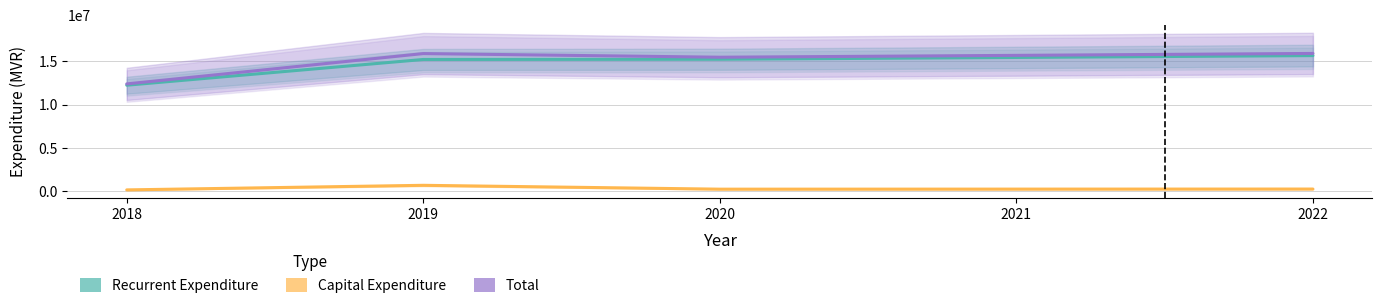

Where is Total nearest to the value 14138182?

2020